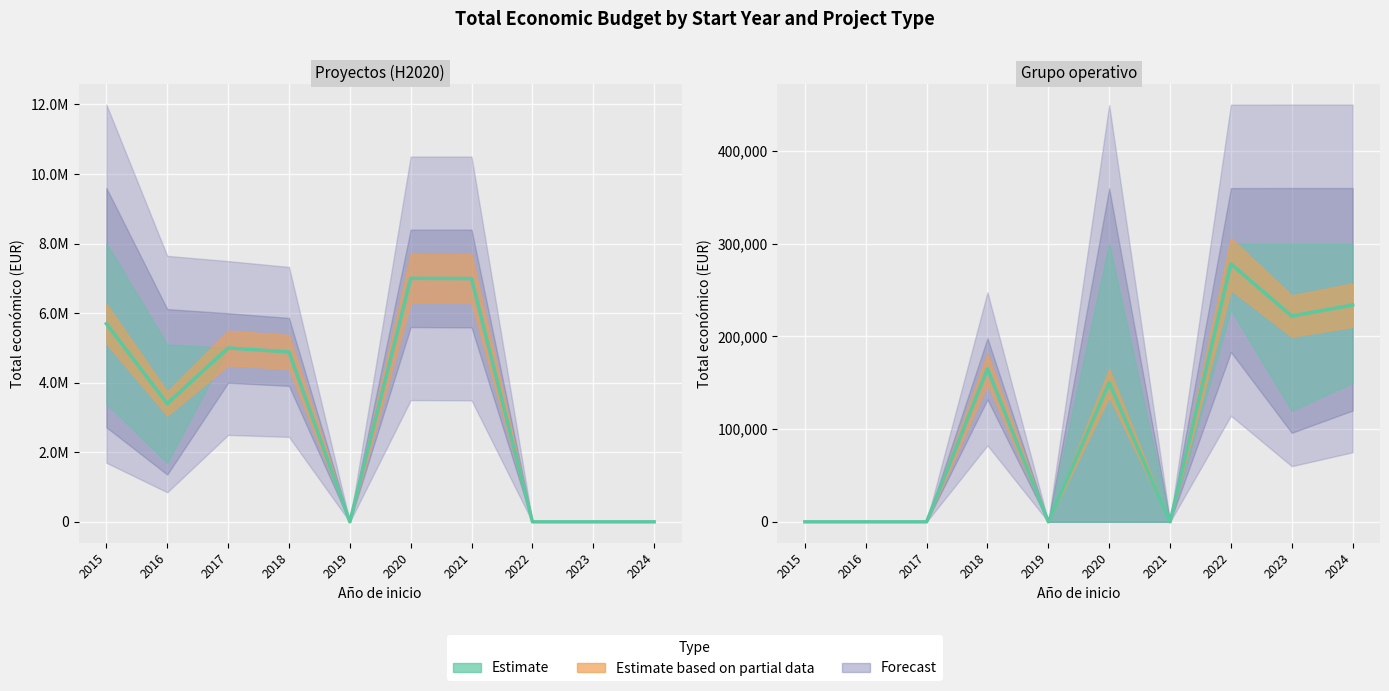

List the labels in order of value, largest first.

2022, 2024, 2023, 2018, 2020, 2015, 2016, 2017, 2019, 2021